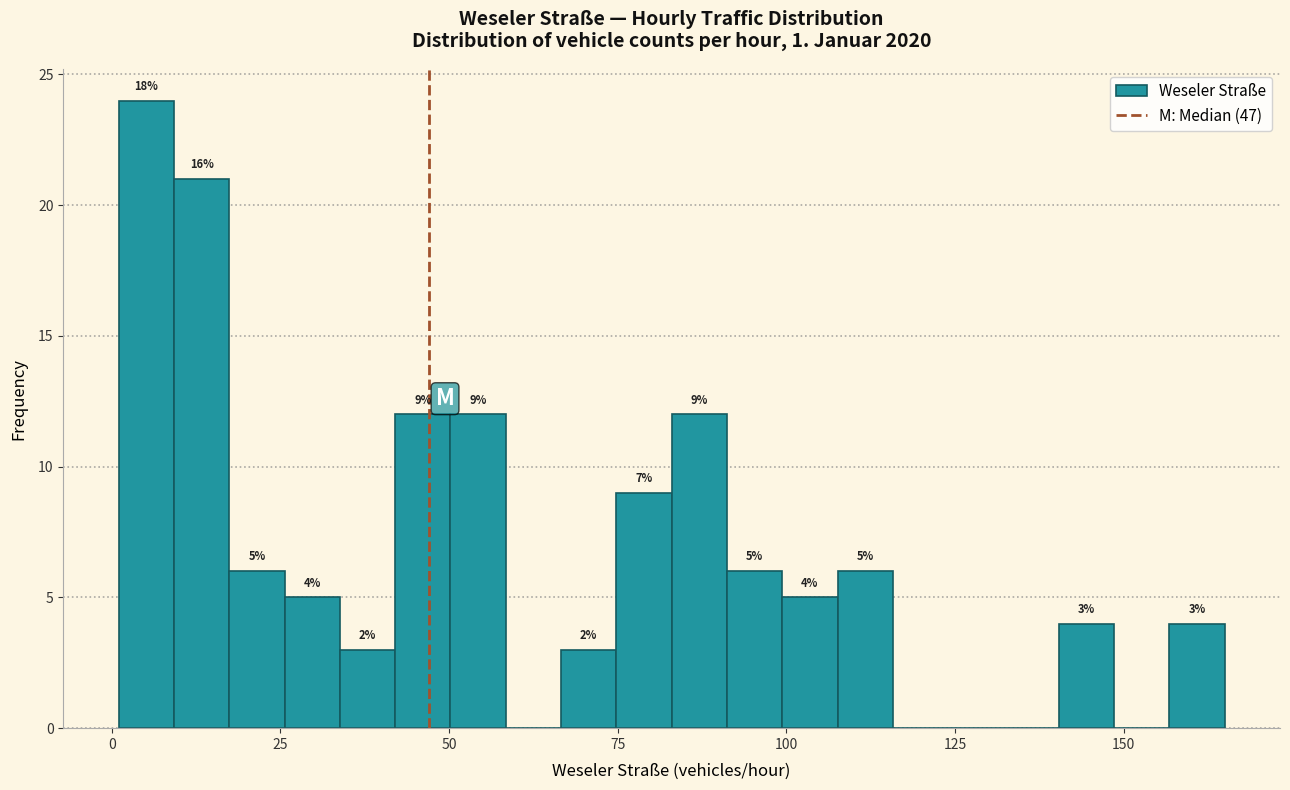

Read against the x-axis, roughly where is the centre of the tallest bar?

5